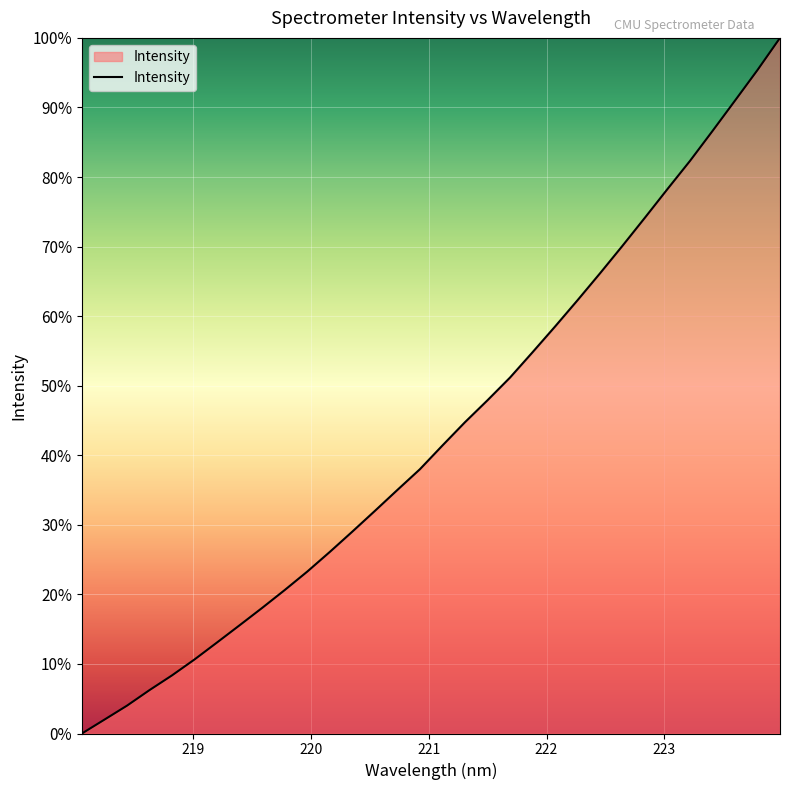

What is the maximum value shown in the chart?

100.0